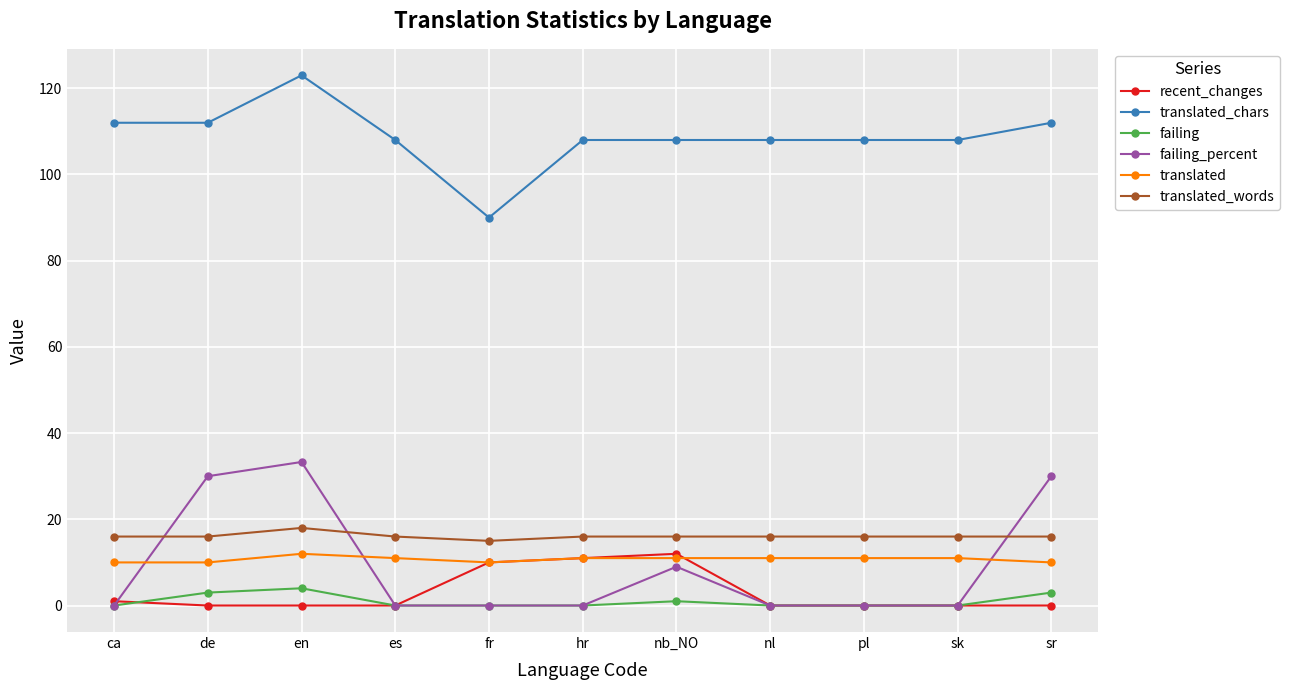

Reading left to right, what are all the values shown in this chart?

recent_changes: 1.0	0.0	0.0	0.0	10.0	11.0	12.0	0.0	0.0	0.0	0.0
translated_chars: 112.0	112.0	123.0	108.0	90.0	108.0	108.0	108.0	108.0	108.0	112.0
failing: 0.0	3.0	4.0	0.0	0.0	0.0	1.0	0.0	0.0	0.0	3.0
failing_percent: 0.0	30.0	33.3	0.0	0.0	0.0	9.0	0.0	0.0	0.0	30.0
translated: 10.0	10.0	12.0	11.0	10.0	11.0	11.0	11.0	11.0	11.0	10.0
translated_words: 16.0	16.0	18.0	16.0	15.0	16.0	16.0	16.0	16.0	16.0	16.0